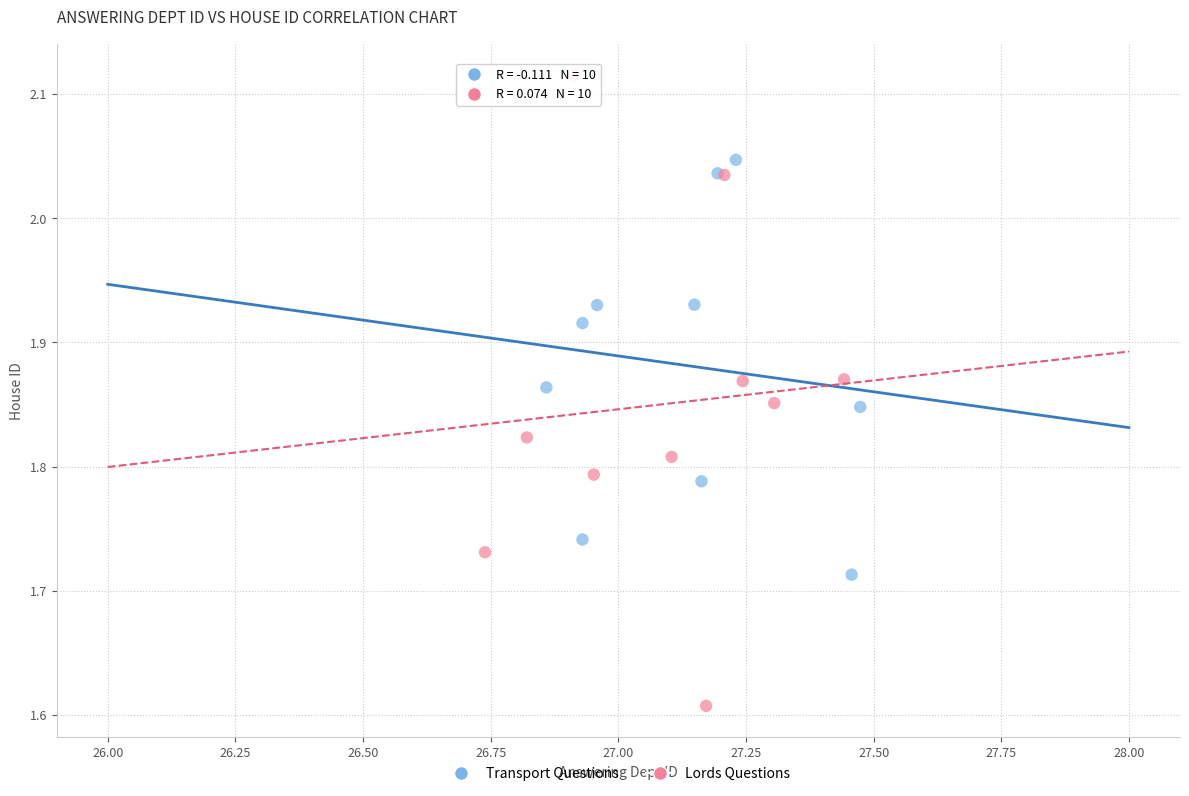

Which series has the largest Y range (max minus min)?

Lords Questions